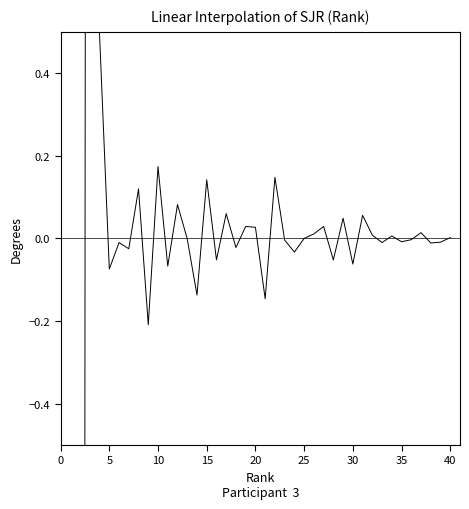

What is the difference between the second highest and second lowest values?

12.8